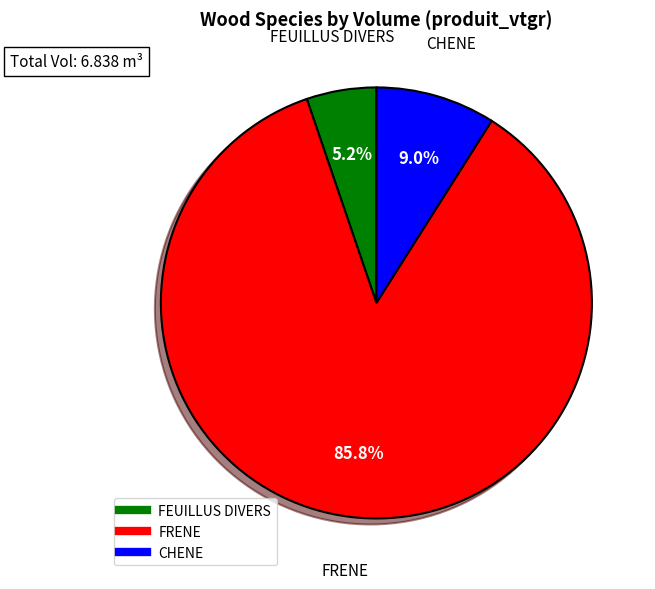

Which category accounts for the majority?

FRENE